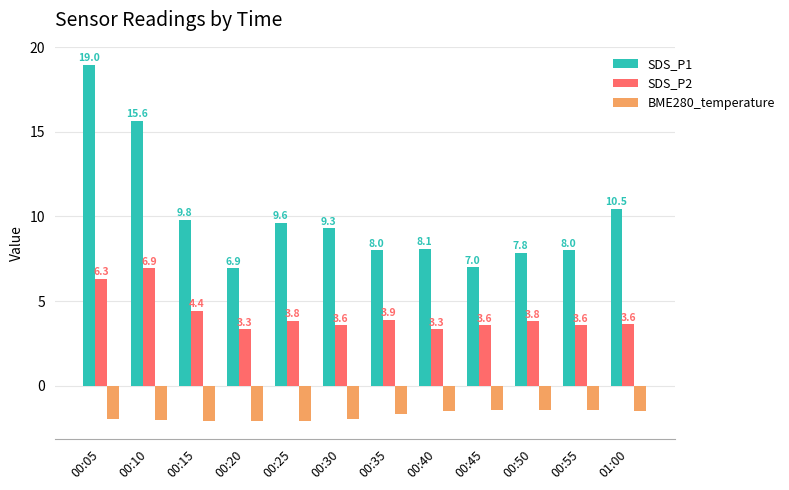

Rank the series by their average value, from lowest to highest.

BME280_temperature, SDS_P2, SDS_P1